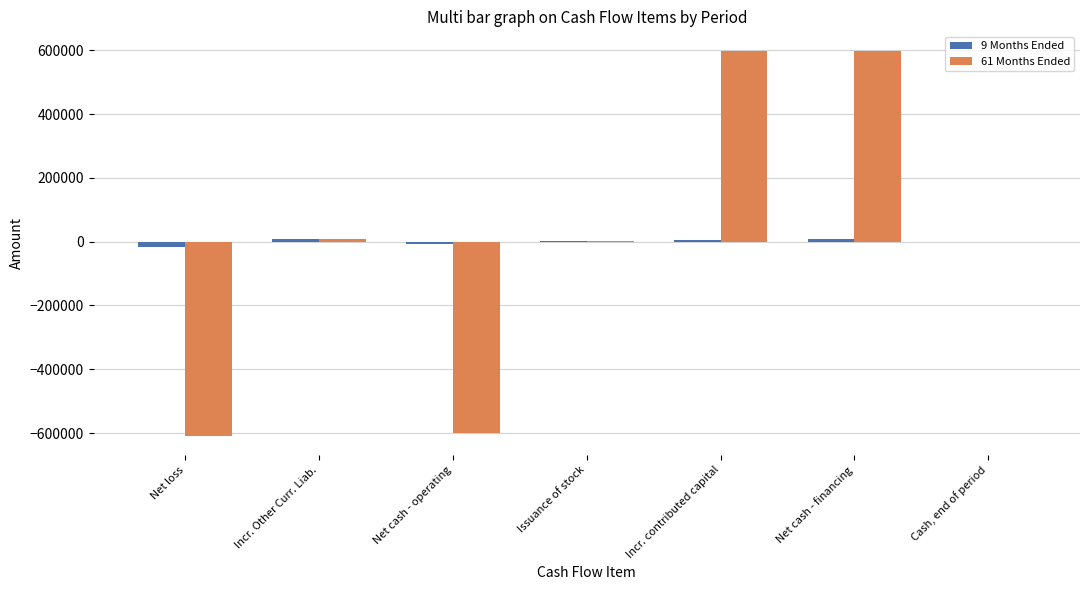

What are all the series names shown in the legend?

9 Months Ended, 61 Months Ended